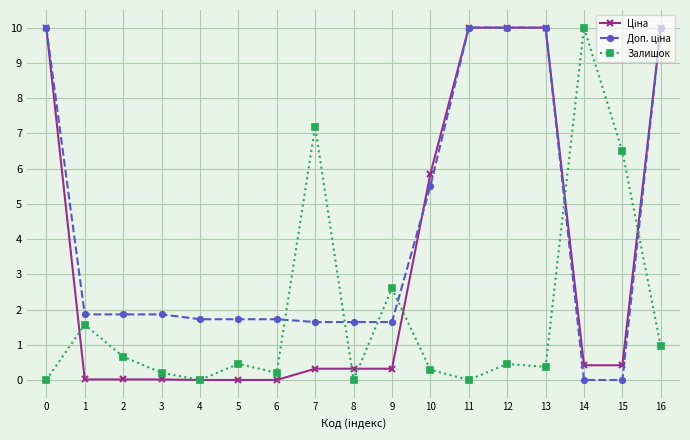

The Залишок series shows 1.0 at 16. True or false?

True